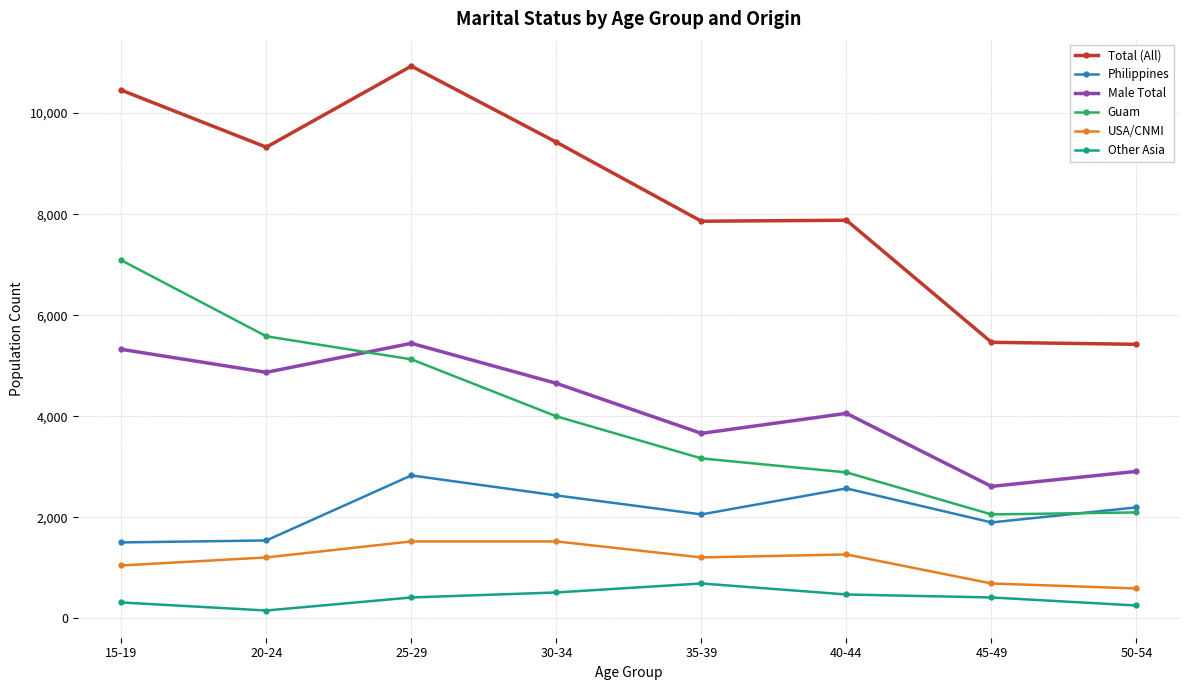

Which category has the lowest value across all series?

20-24